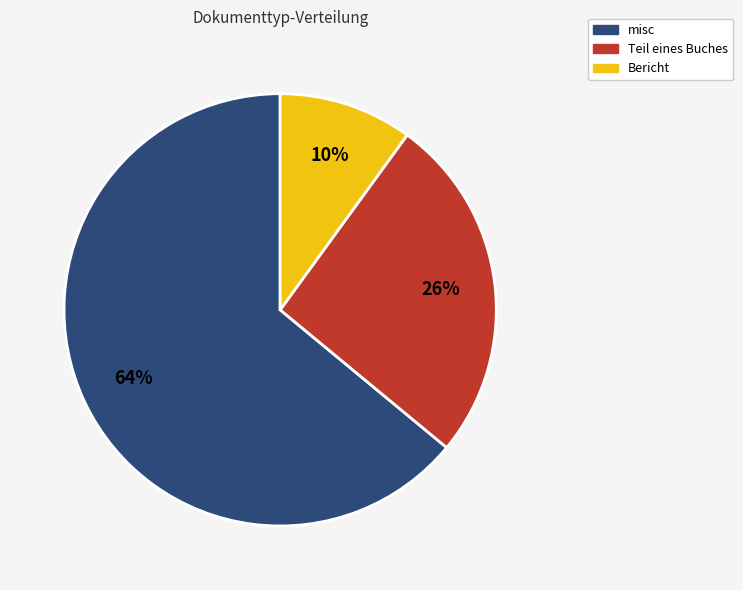

To the nearest percent, what is the average slice percentage?

33%